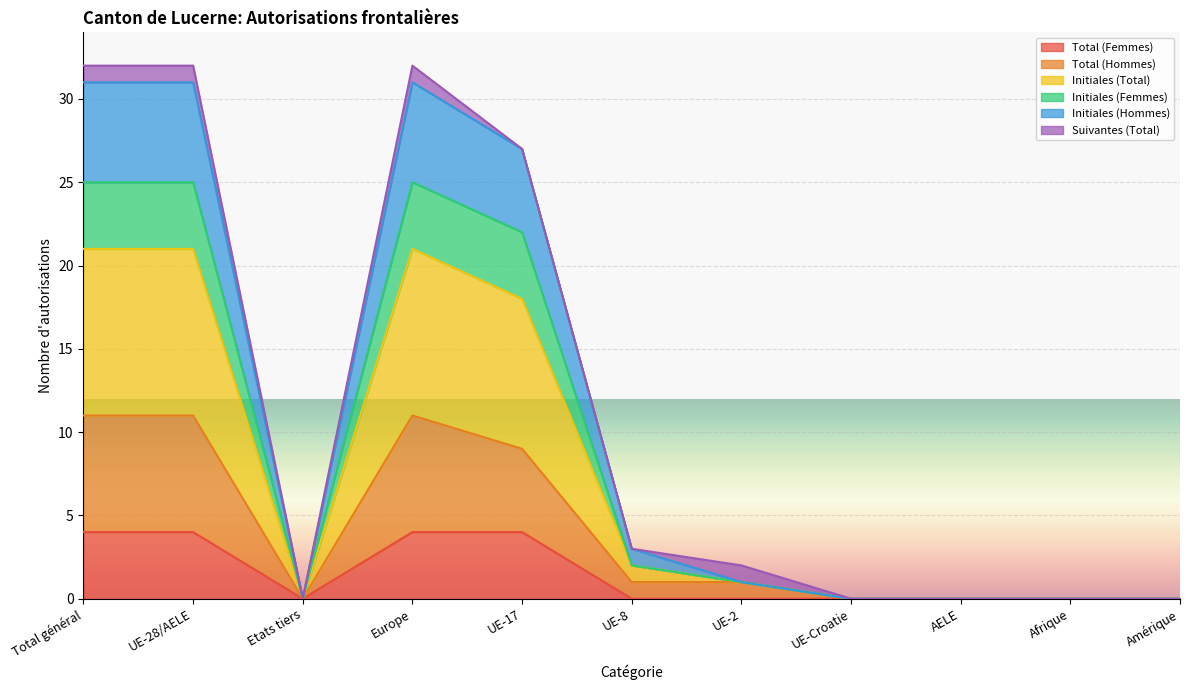

True or false: Total (Femmes) has more than 0 interior local peaks.

False